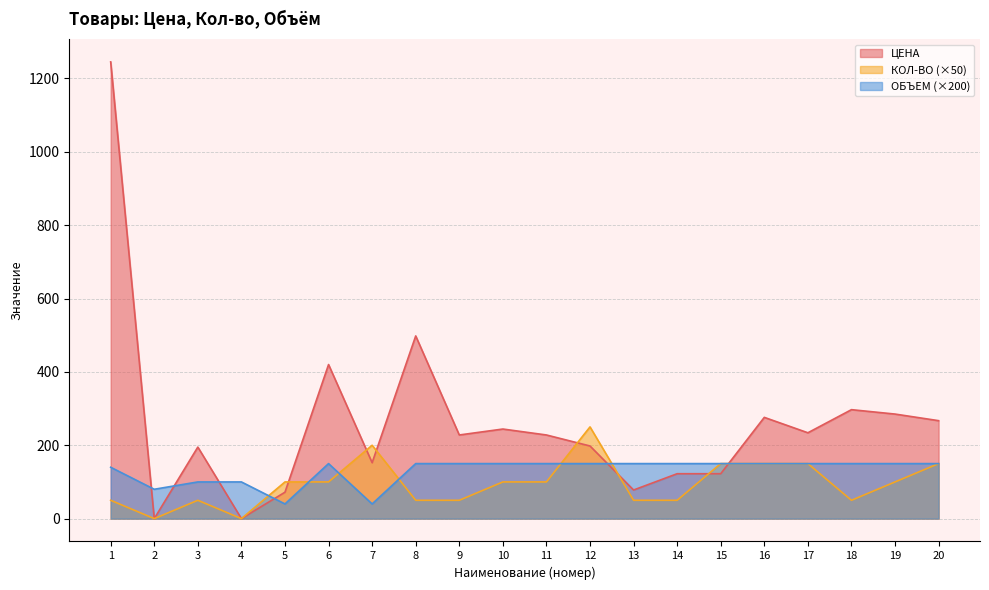

How many intersections are there between ЦЕНА and КОЛ-ВО?

7